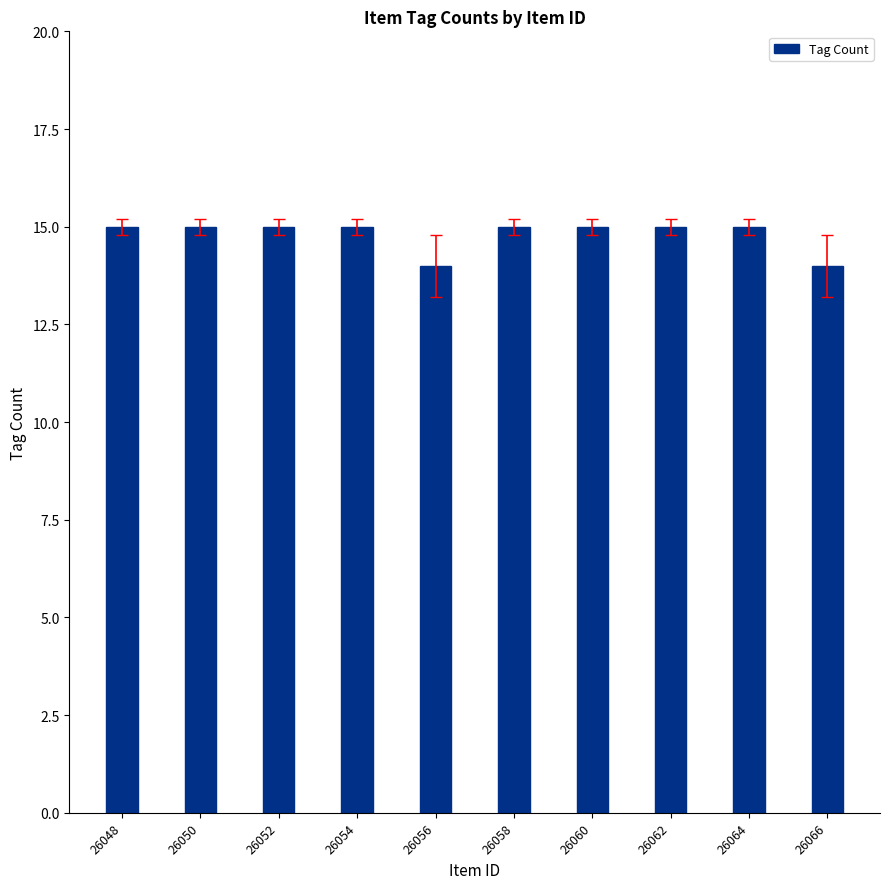

What is the ratio of the value at 26058 to the value at 26060?

1.0